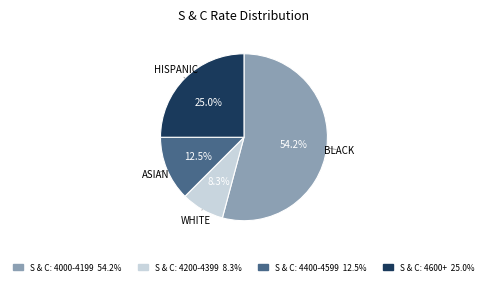

Is there a majority slice in this chart?

Yes